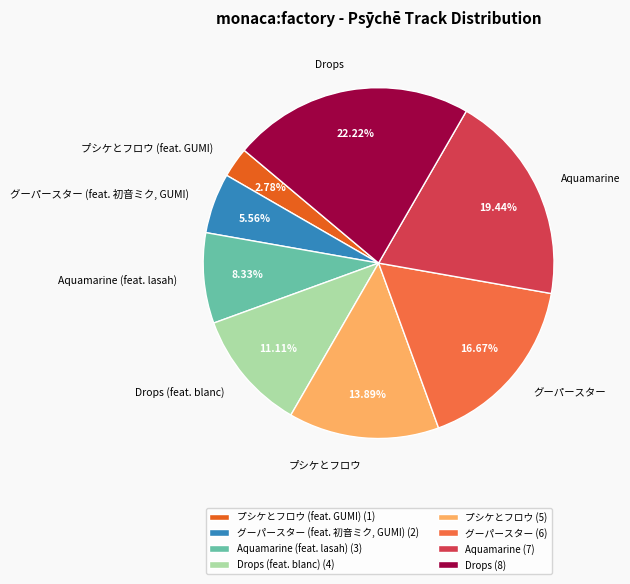

What percentage is the Drops (feat. blanc) slice, to the nearest percent?

11%